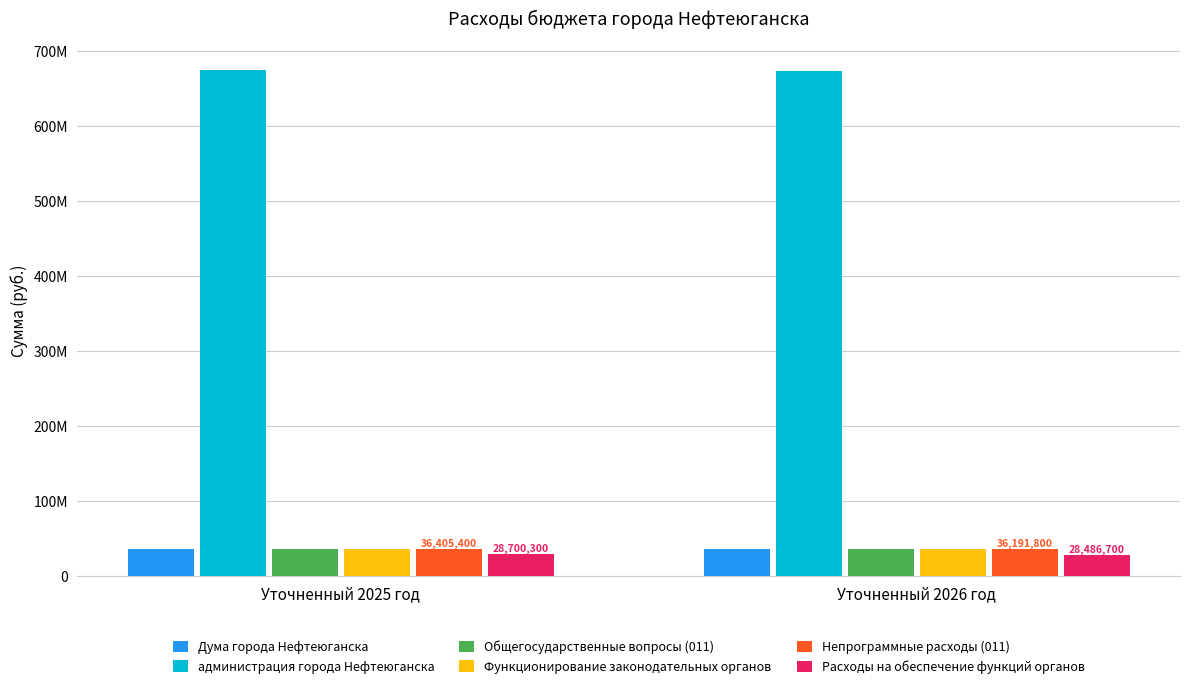

What is the sum of all Общегосударственные вопросы (011) values?

72917200